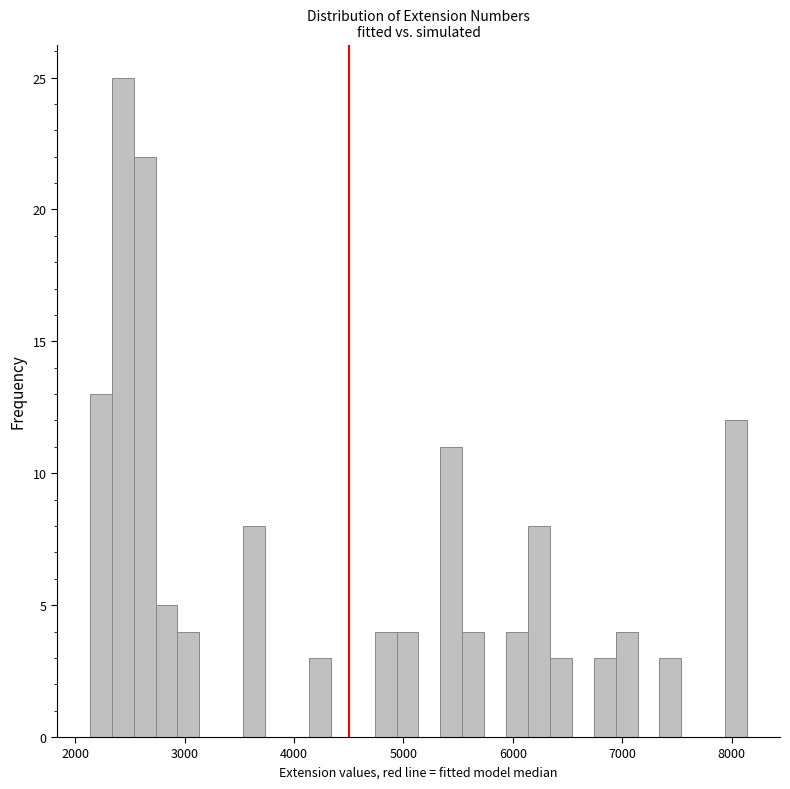

Around what value on the x-axis is the tallest bar? Give the approximate position of its centre, as read against the axis.

2400